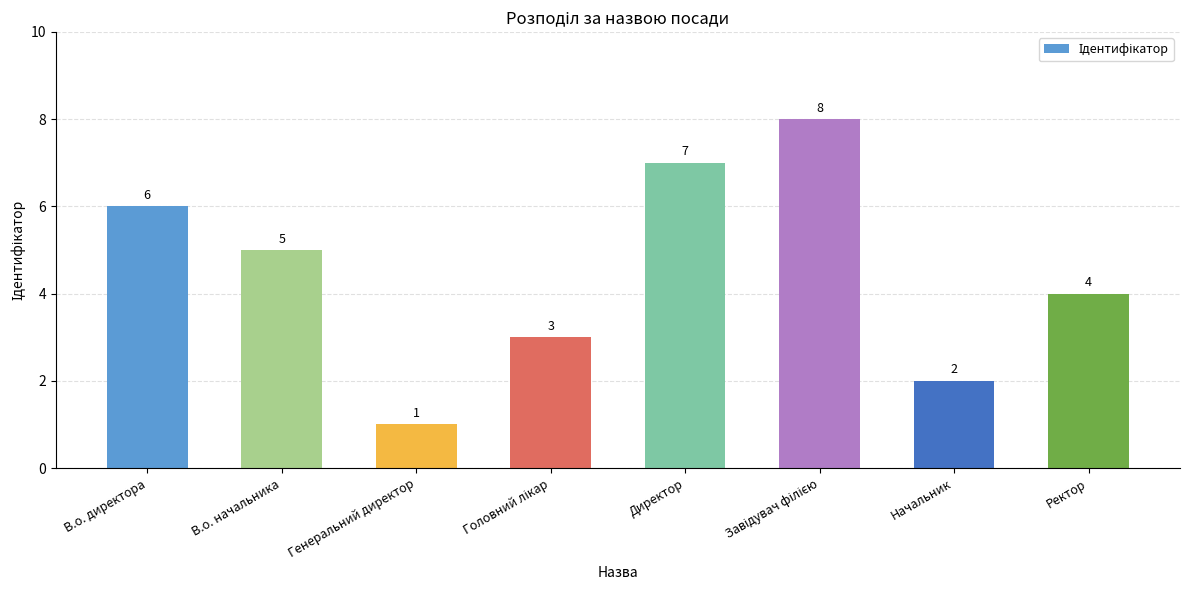

Reading left to right, list all the values displayed in this chart.

6	5	1	3	7	8	2	4